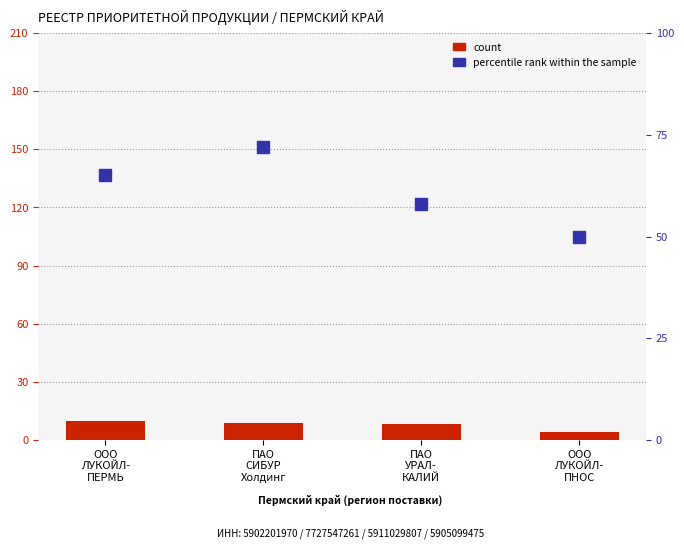

What is the label of the 2nd bar from the left?

ПАО
СИБУР
Холдинг